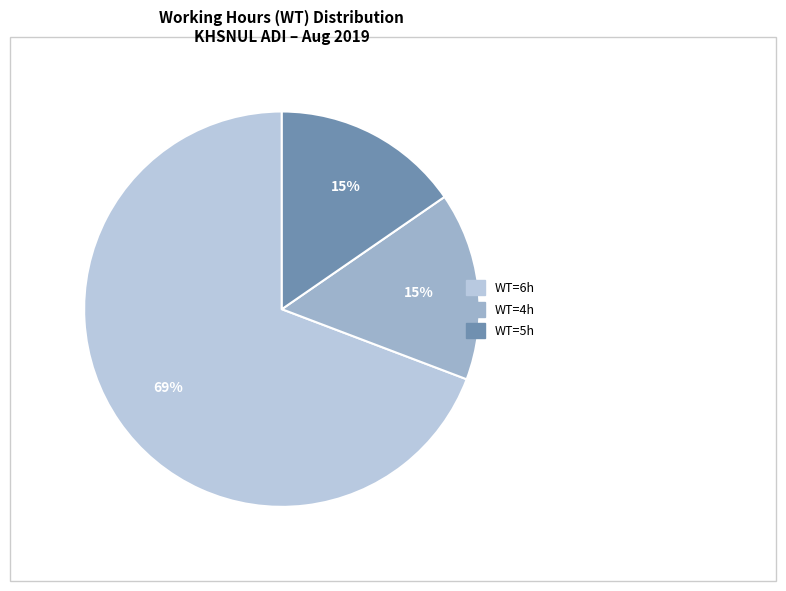

Is there a majority slice in this chart?

Yes